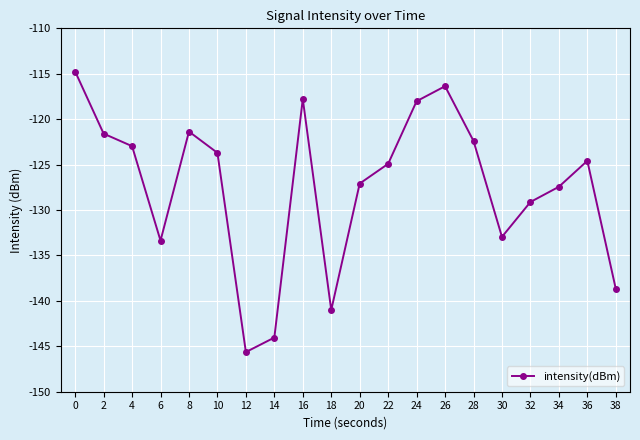

True or false: the data shows -124.6 at 36.

True